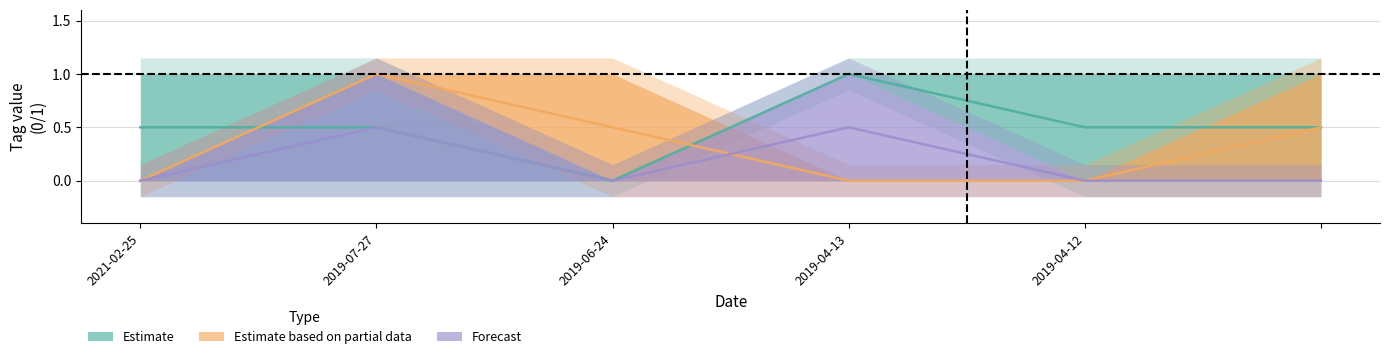

How many Estimate based on partial data values are between 0 and 1?

6